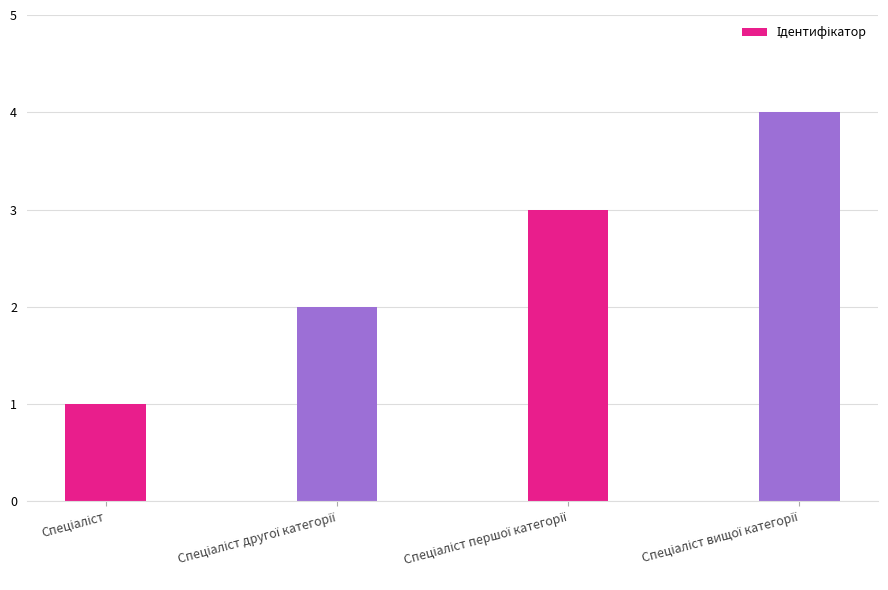

What is the sum of all values?

10